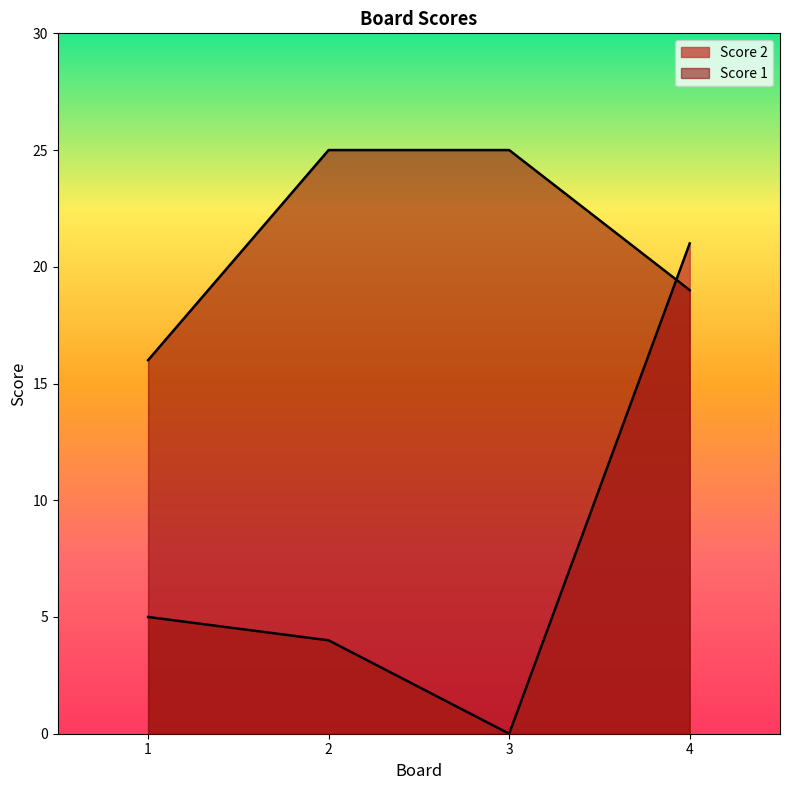

Reading left to right, list all the values displayed in this chart.

Score 2: 5	4	0	21
Score 1: 16	25	25	19